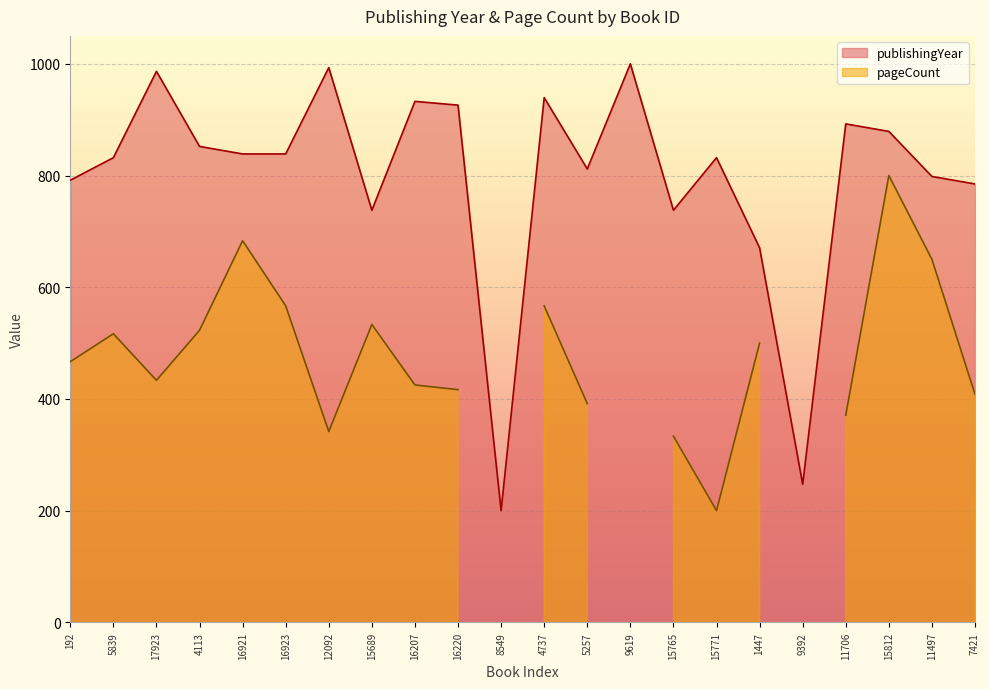

What is the approximate value at 15771?

831.9